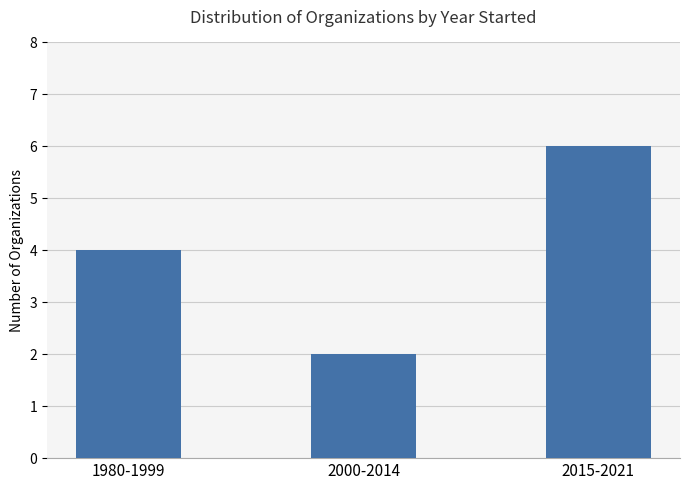

Reading left to right, list all the values displayed in this chart.

4	2	6